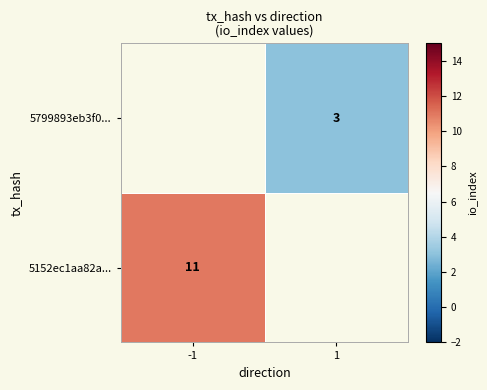

Is it true that 5152ec1aa82a... equals 19 at -1?

False